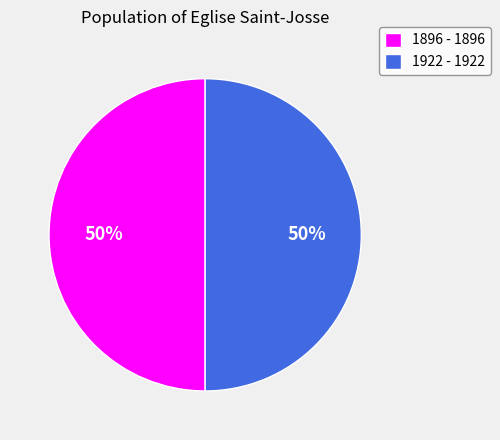

Do 1922 - 1922 and 1896 - 1896 together represent more than half of the pie?

Yes